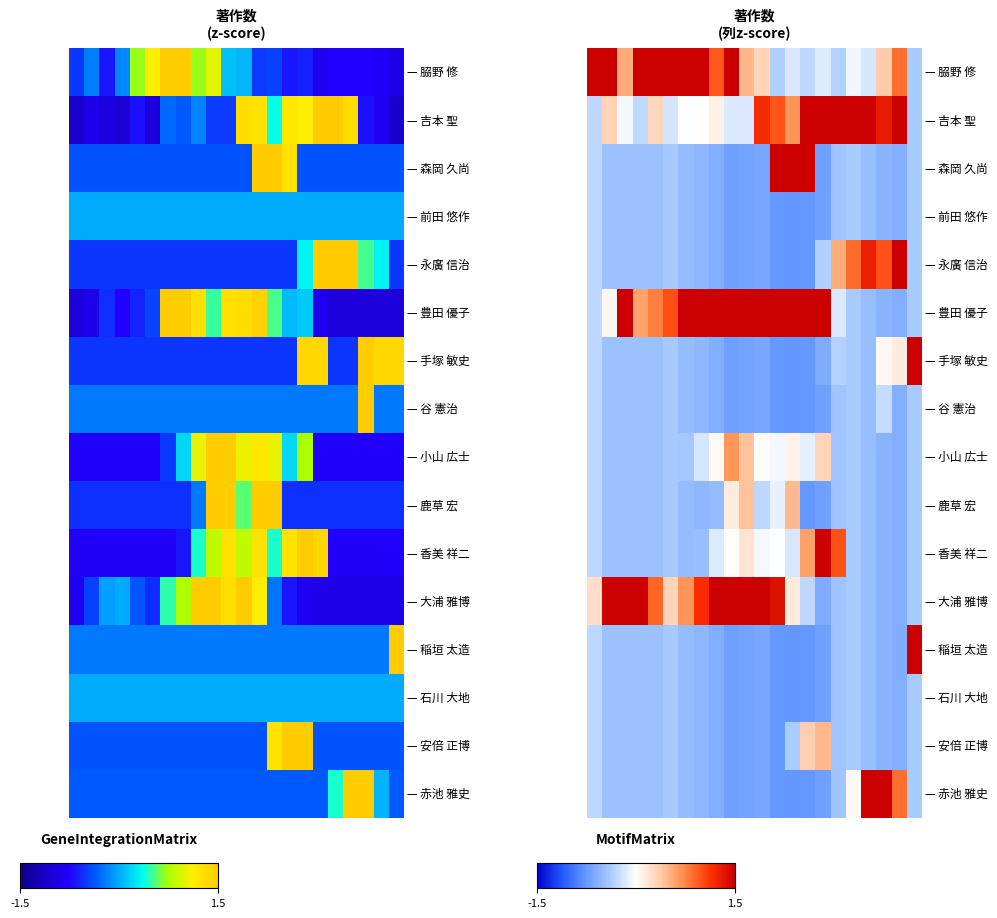

Between 8 and 6, which is larger?

6